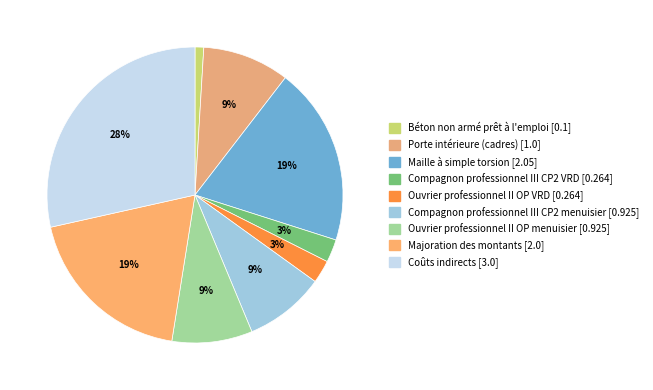

To the nearest percent, what is the average slice percentage?

11%